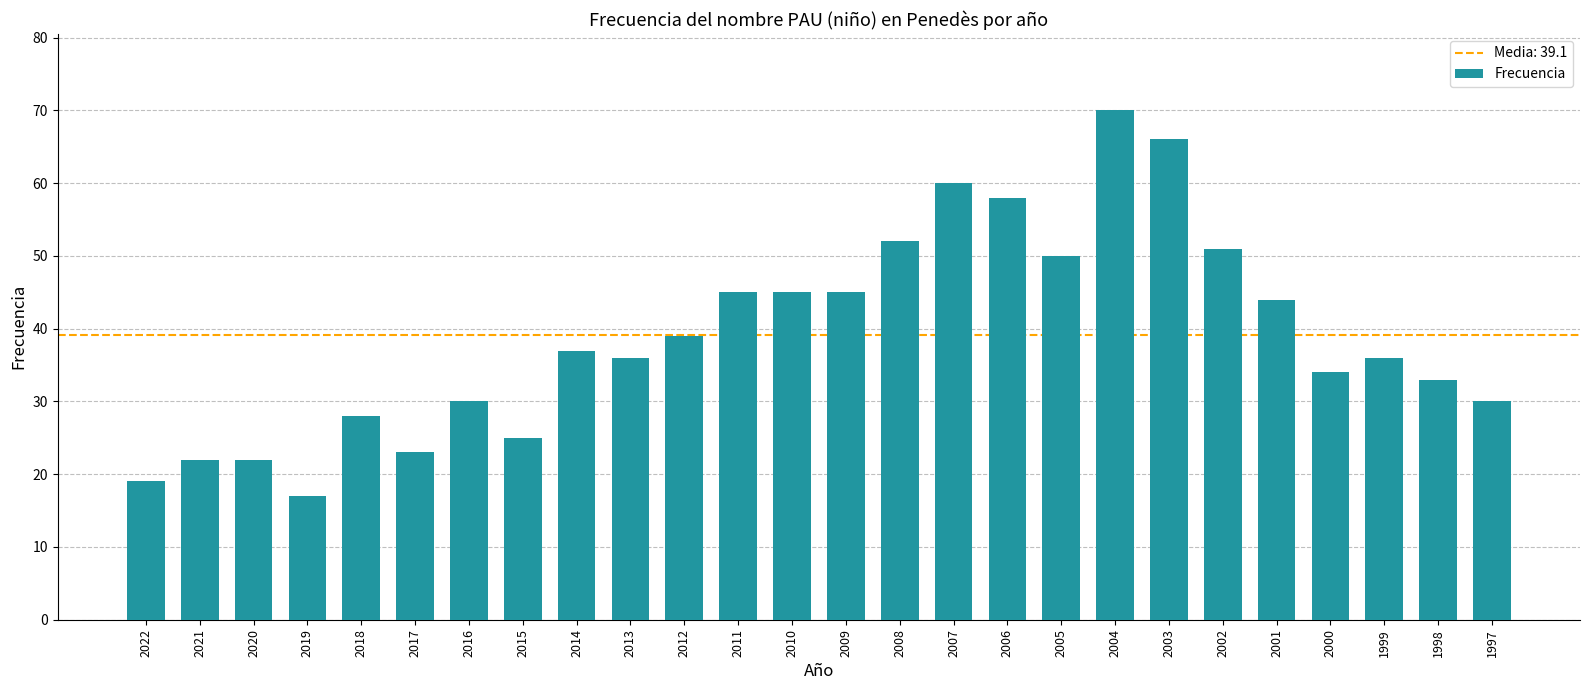

What is the greatest value displayed?

70